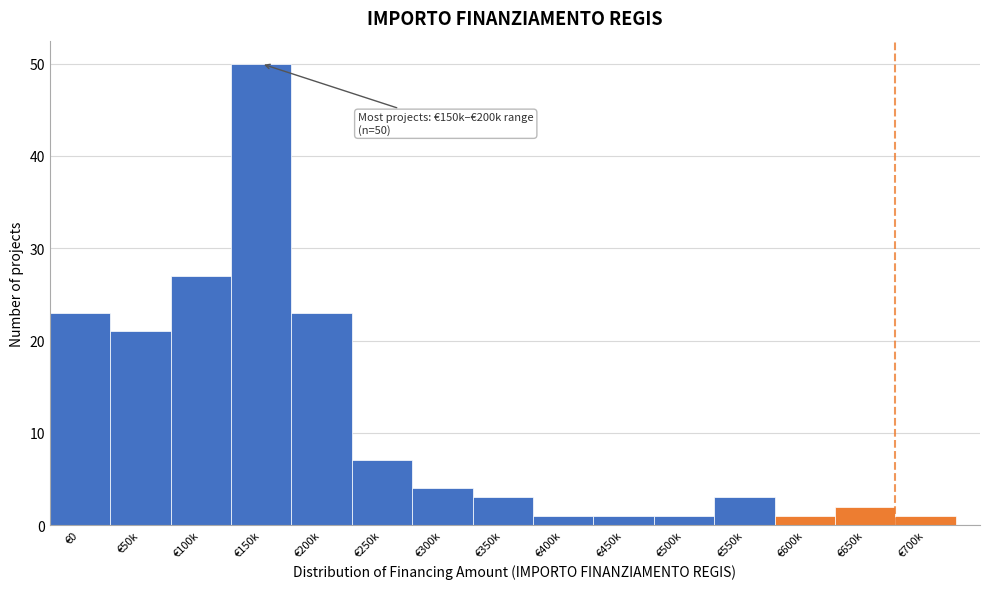

Reading right to left, what are all the values shown in this chart?

€700k=1	€650k=2	€600k=1	€550k=3	€500k=1	€450k=1	€400k=1	€350k=3	€300k=4	€250k=7	€200k=23	€150k=50	€100k=27	€50k=21	€0=23